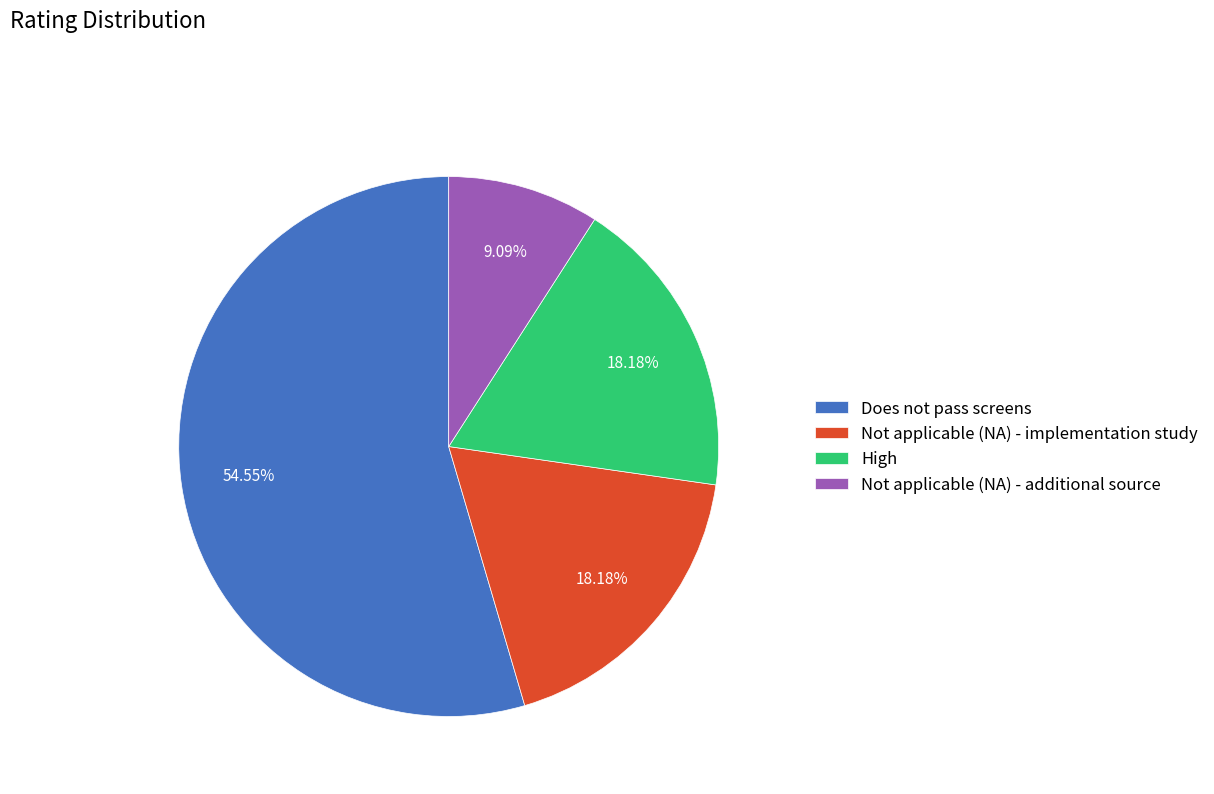

Is there a majority slice in this chart?

Yes